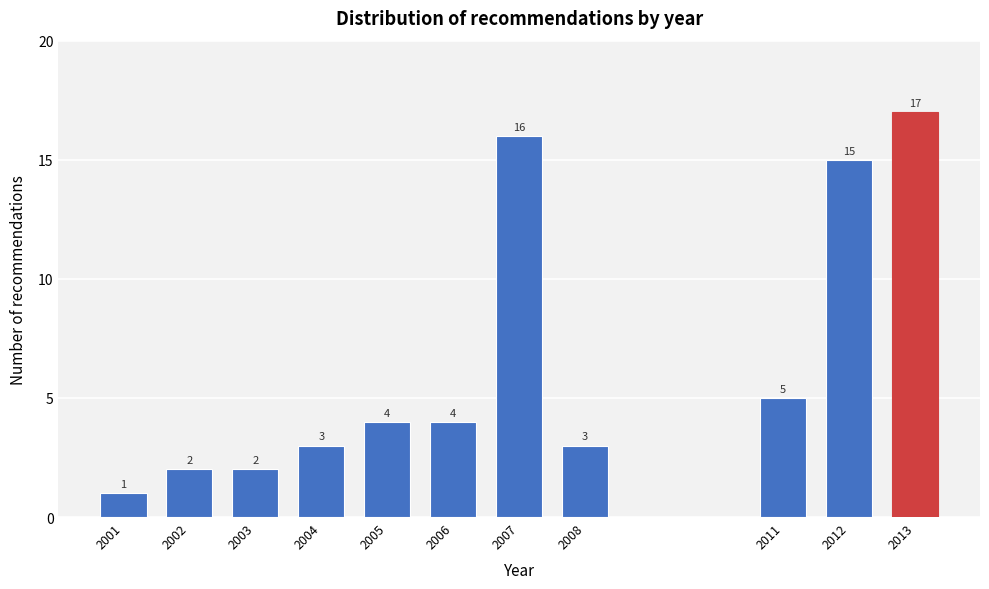

Reading left to right, transcribe all the data shown in this chart.

1	2	2	3	4	4	16	3	5	15	17